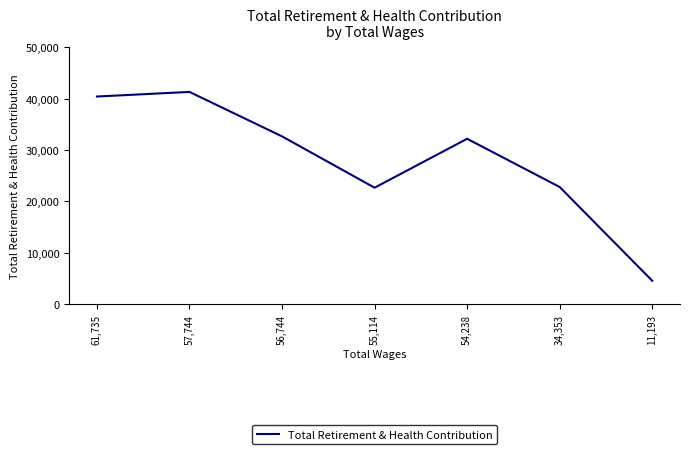

Which has a higher value, 61,735 or 54,238?

61,735